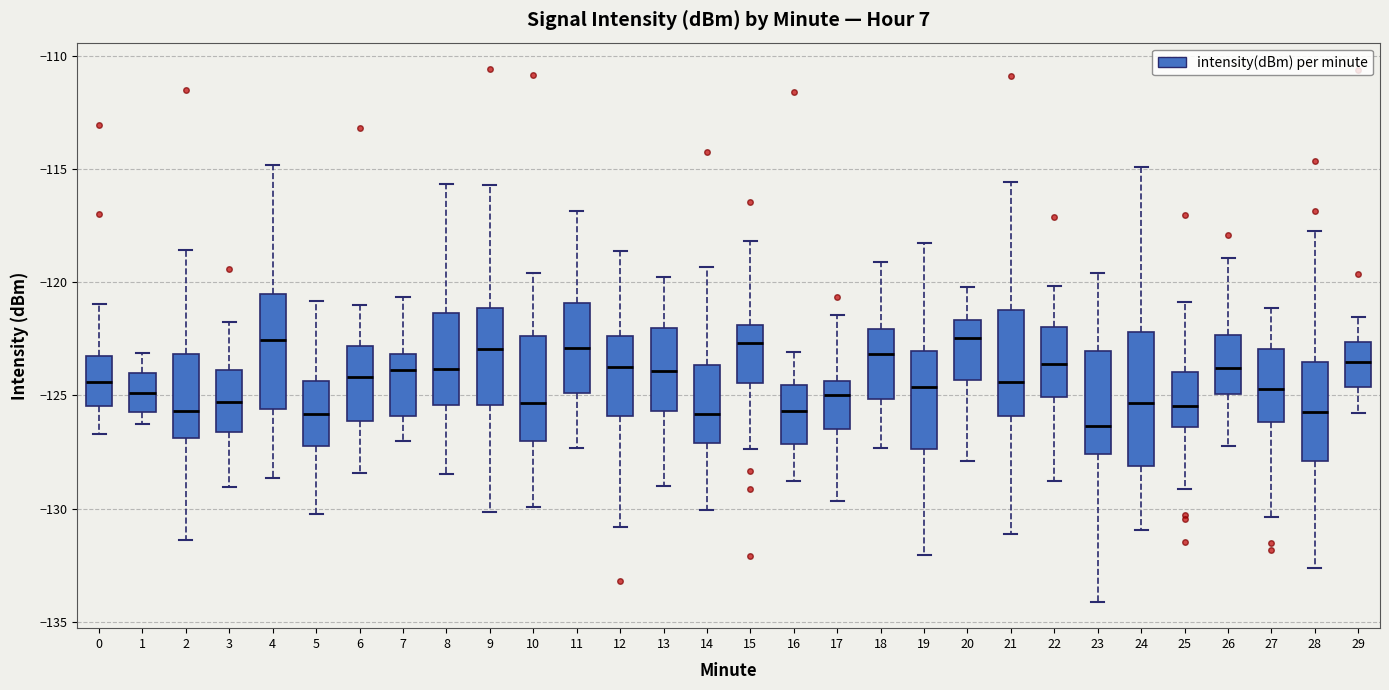

Comparing the boxes themselves (not the whiskers), which one is the tallest?

24